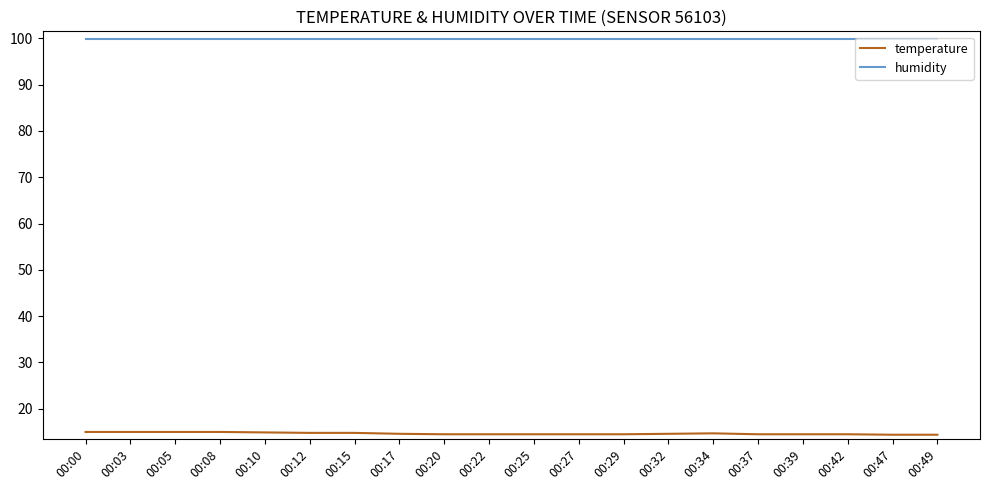

Is the value of humidity at 00:37 greater than the value of temperature at 00:00?

Yes